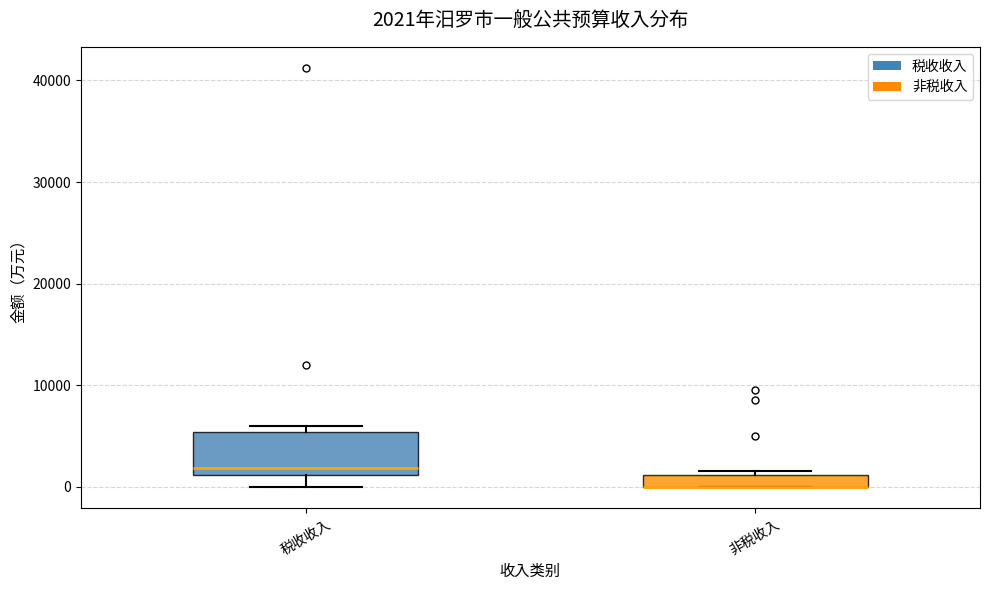

Which box is the tallest, from its lower edge to its upper edge?

税收收入